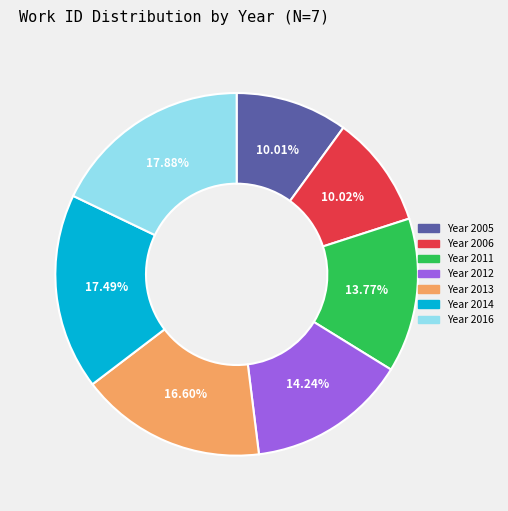

To the nearest percent, what is the average slice percentage?

14%